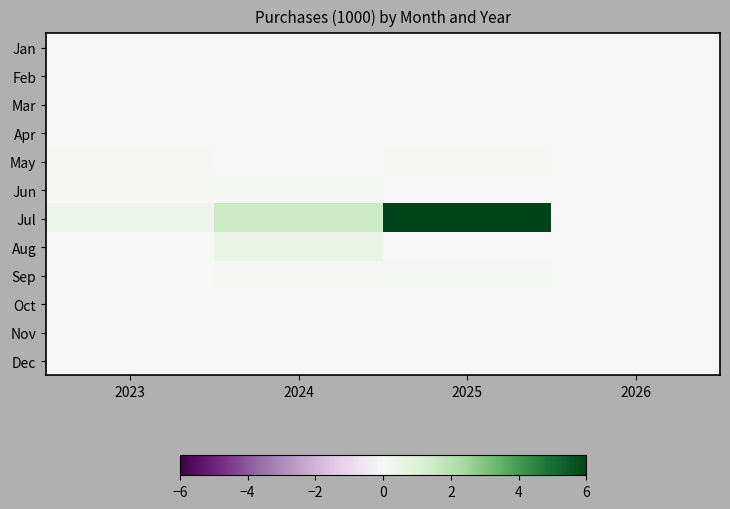

Rank the series by their maximum value, from highest to lowest.

Jul, Aug, Jun, Sep, May, Oct, Mar, Jan, Feb, Apr, Nov, Dec